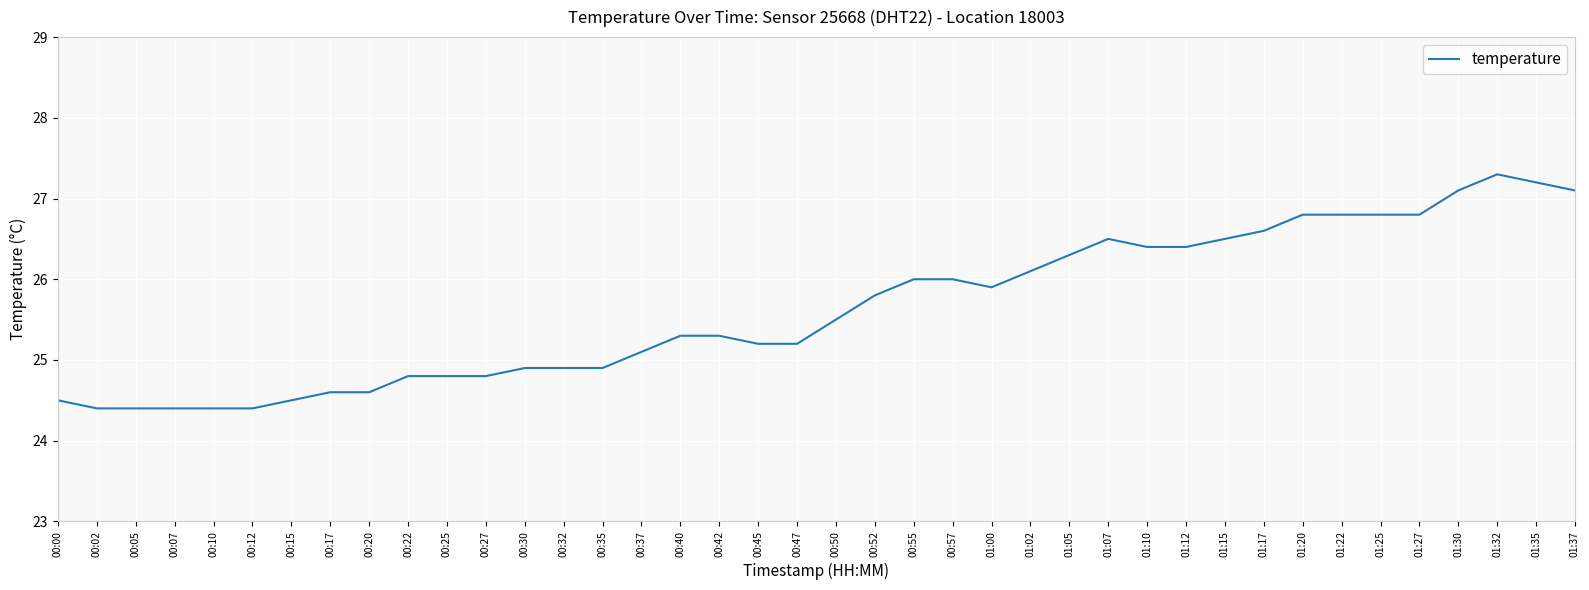

What position from the right is 01:35?

2